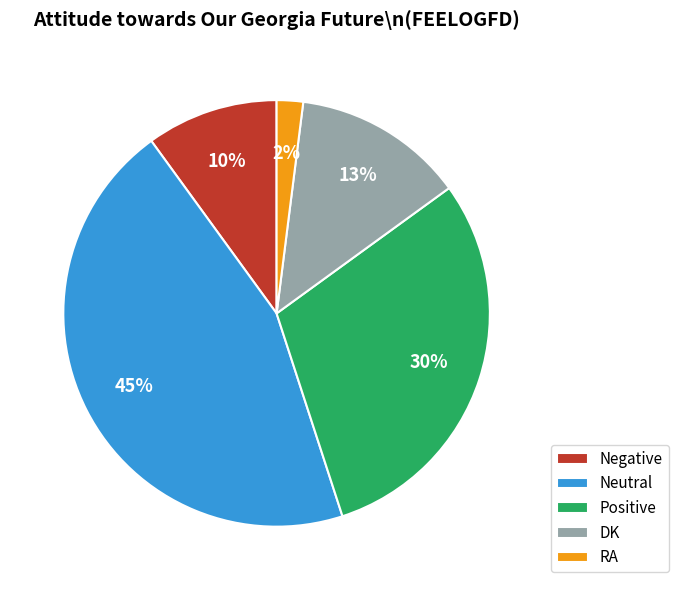

Is it true that Positive is 41% of the pie?

False